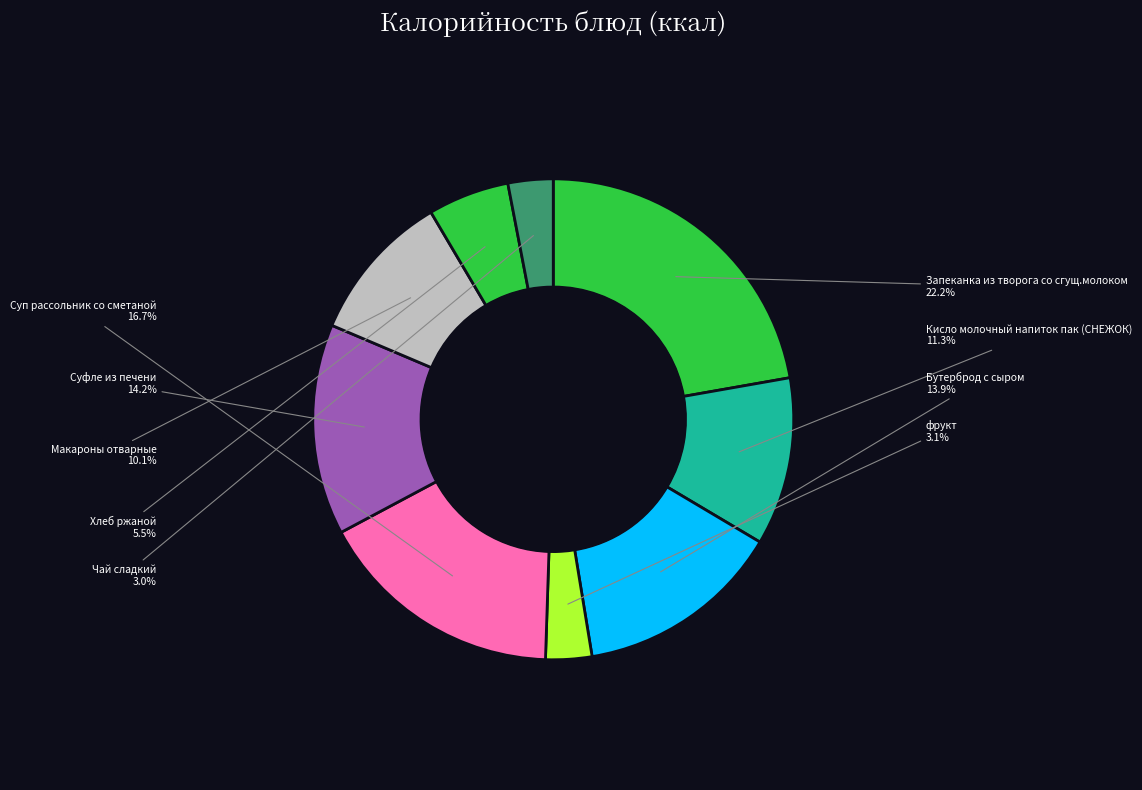

The Запеканка из творога со сгущ.молоком slice represents 34% of the pie. True or false?

False